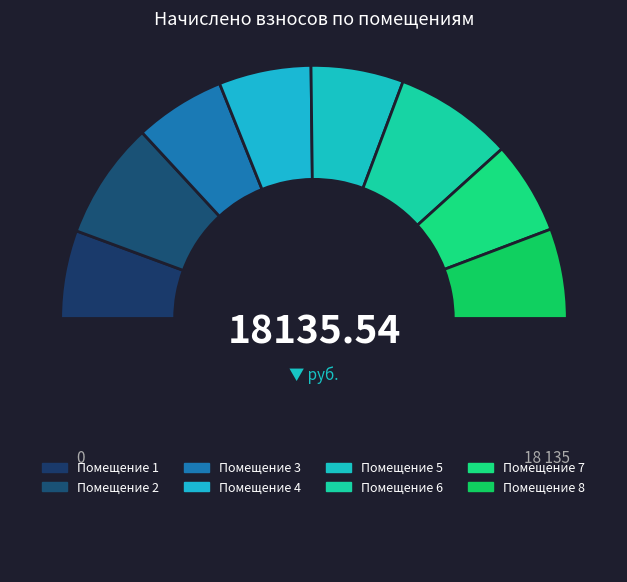

Count the number of slices in the pie.

9